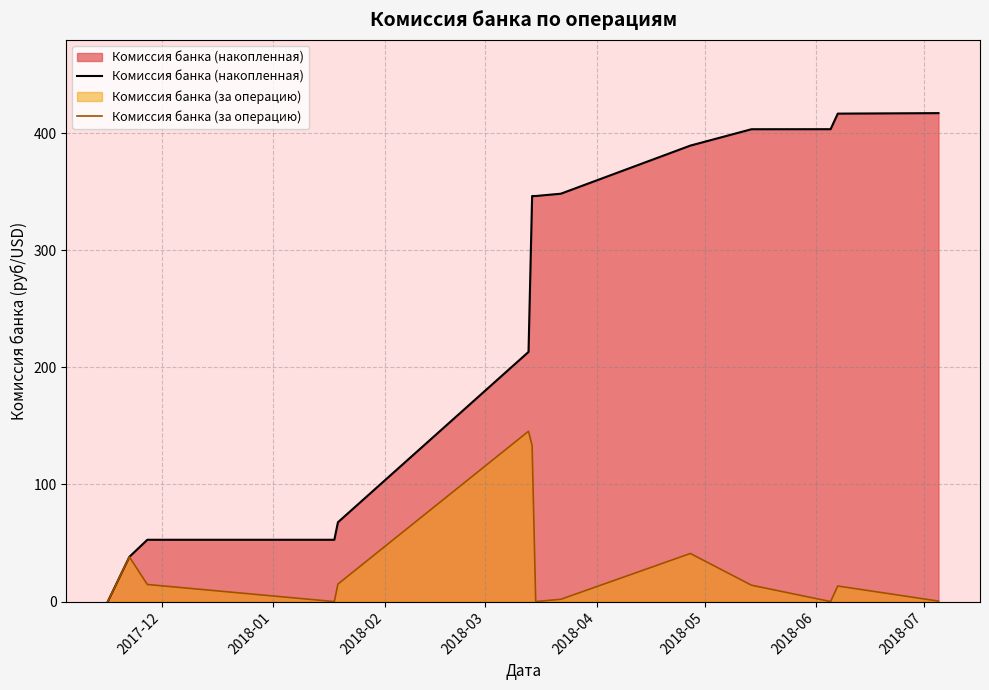

How many categories are shown in the chart?

14